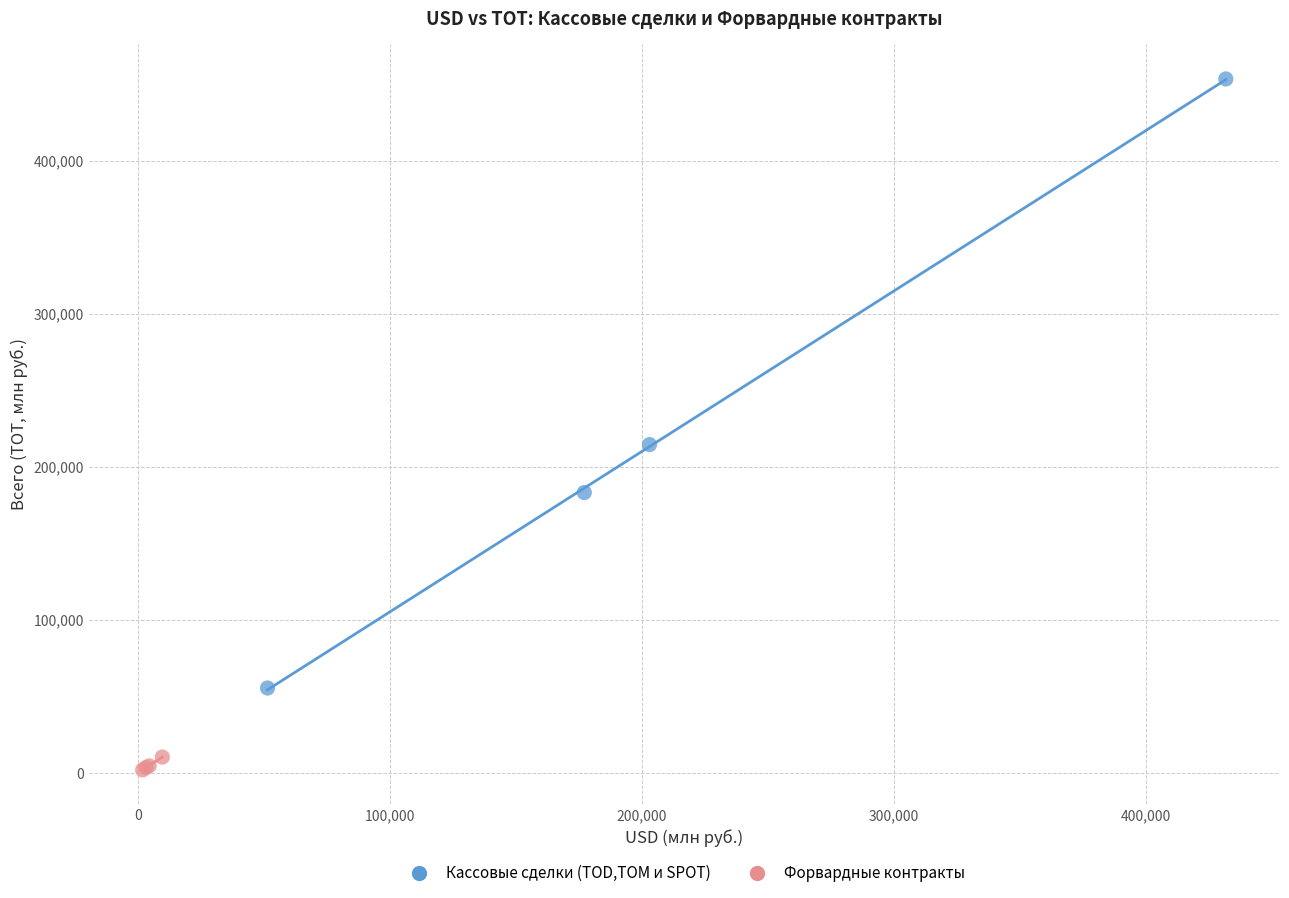

Which series has the largest Y range (max minus min)?

Кассовые сделки (TOD,TOM и SPOT)